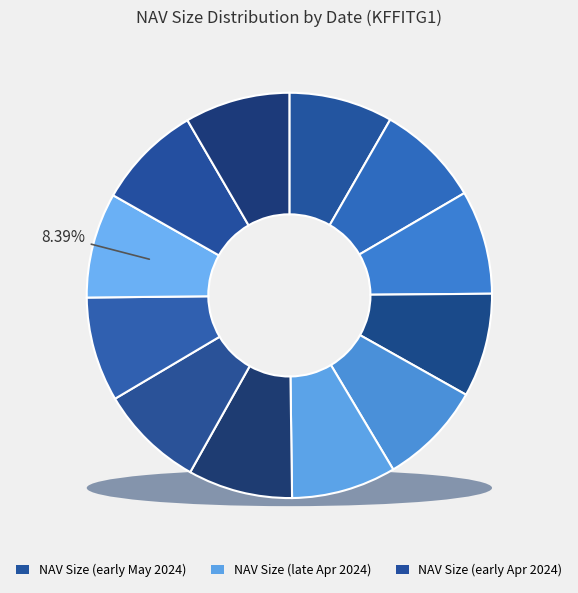

To the nearest percent, what is the combined percentage of 2024-04-23 and 2024-05-02?

17%